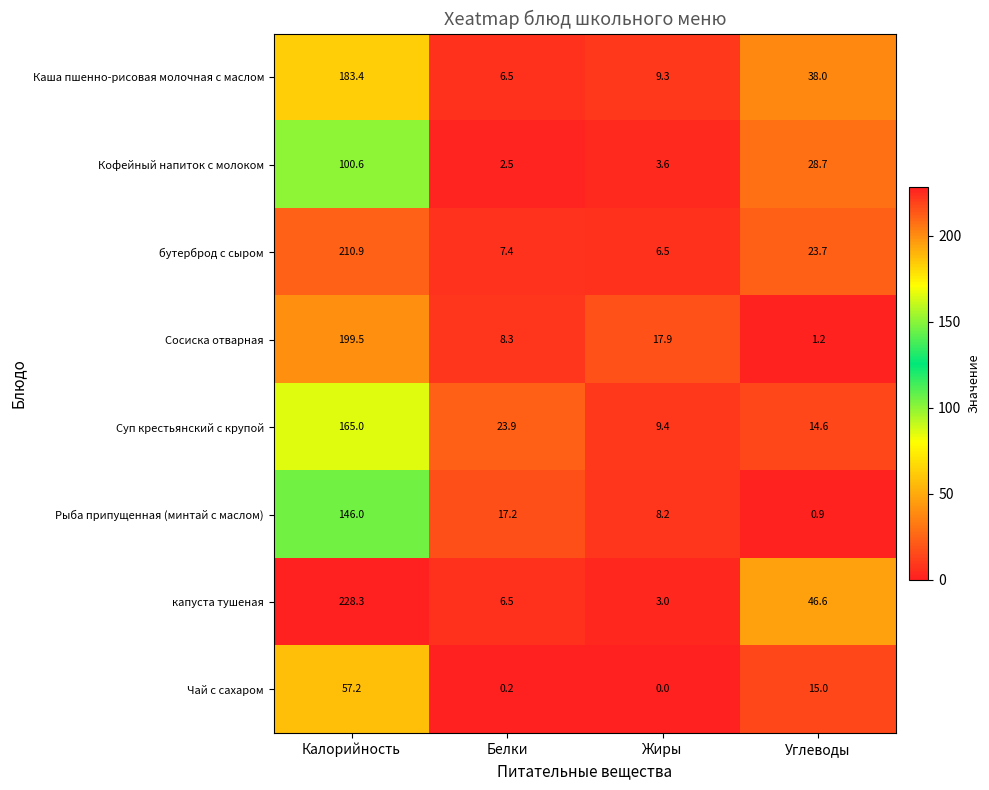

Which category has the highest value across all series?

Калорийность